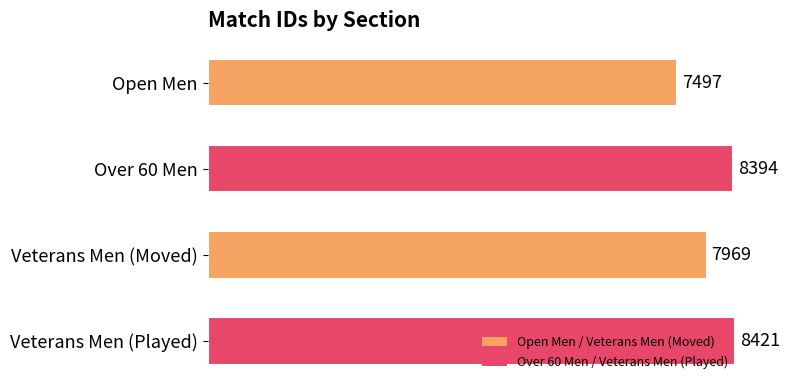

List the labels in order of value, largest first.

Veterans Men (Played), Over 60 Men, Veterans Men (Moved), Open Men